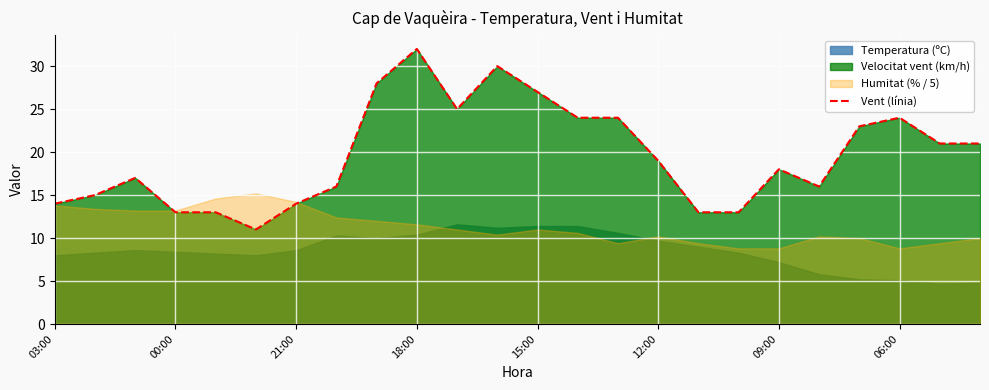

What is the minimum value for Vent (línia)?

11